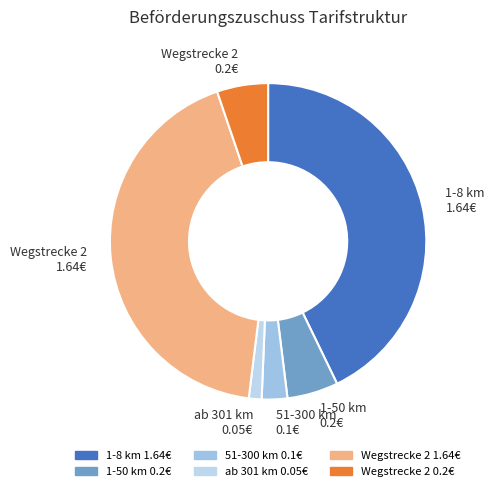

Count the number of slices in the pie.

6